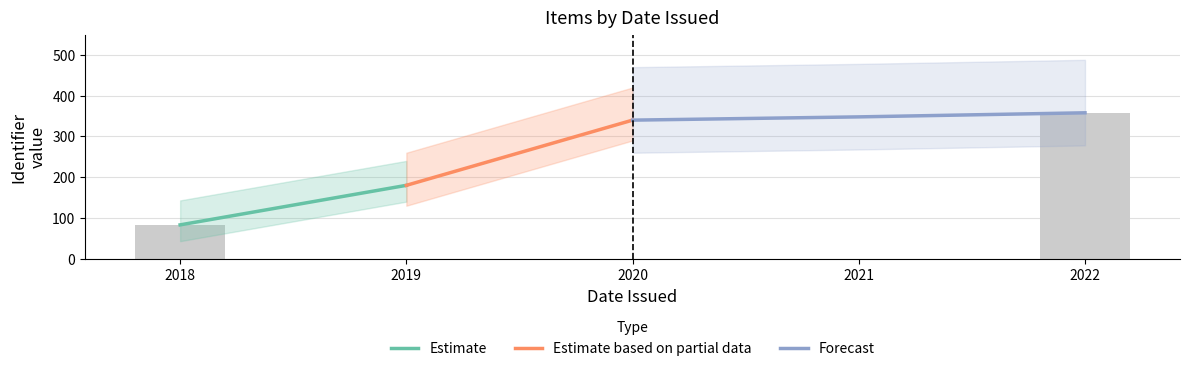

What is the average value of the Estimate based on partial data series?

260